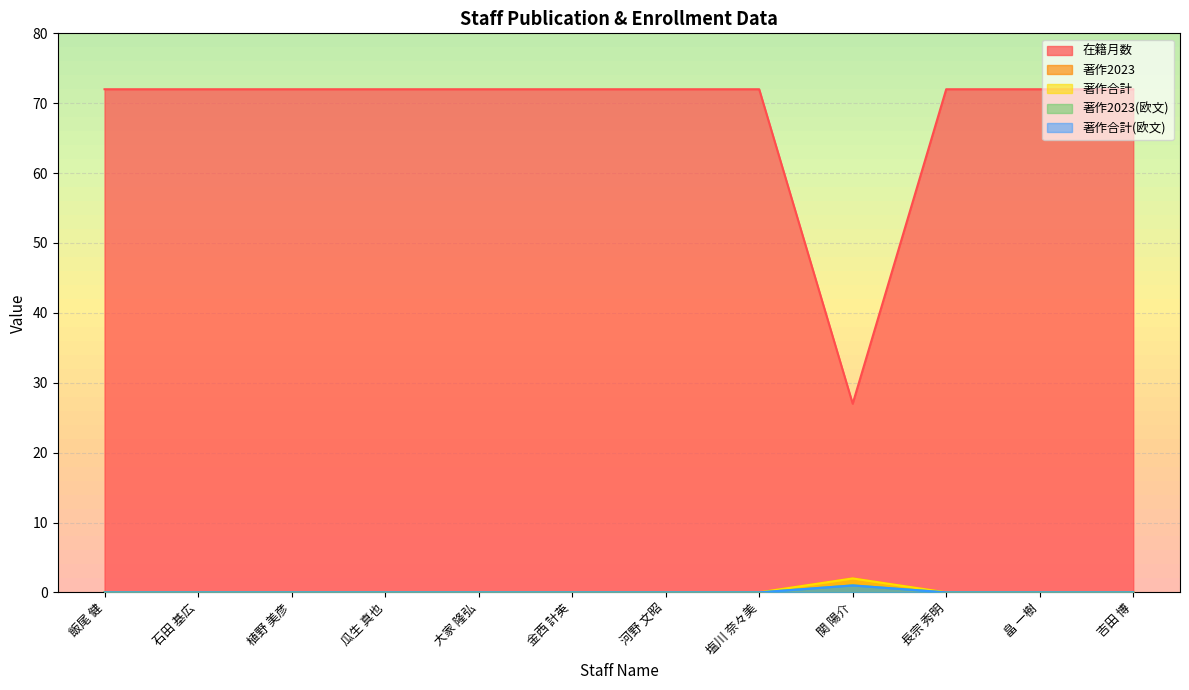

How many categories are shown in the chart?

12